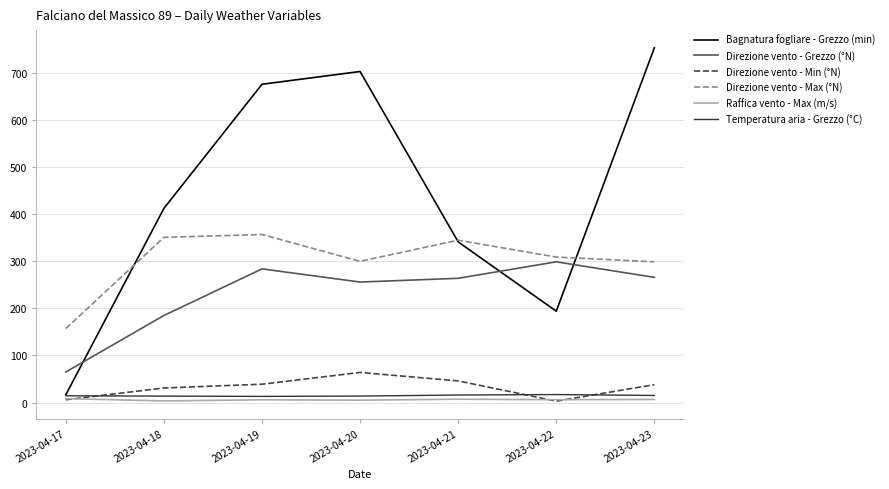

At which label does Direzione vento - Max (°N) reach its minimum?

2023-04-17